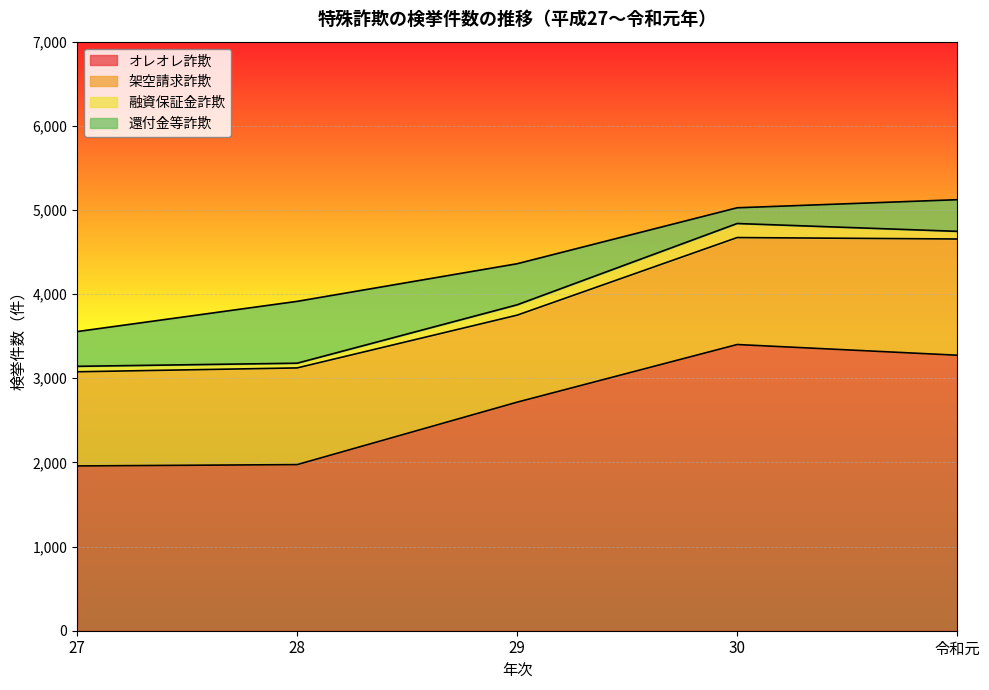

Rank the series by their maximum value, from highest to lowest.

オレオレ詐欺, 架空請求詐欺, 還付金等詐欺, 融資保証金詐欺